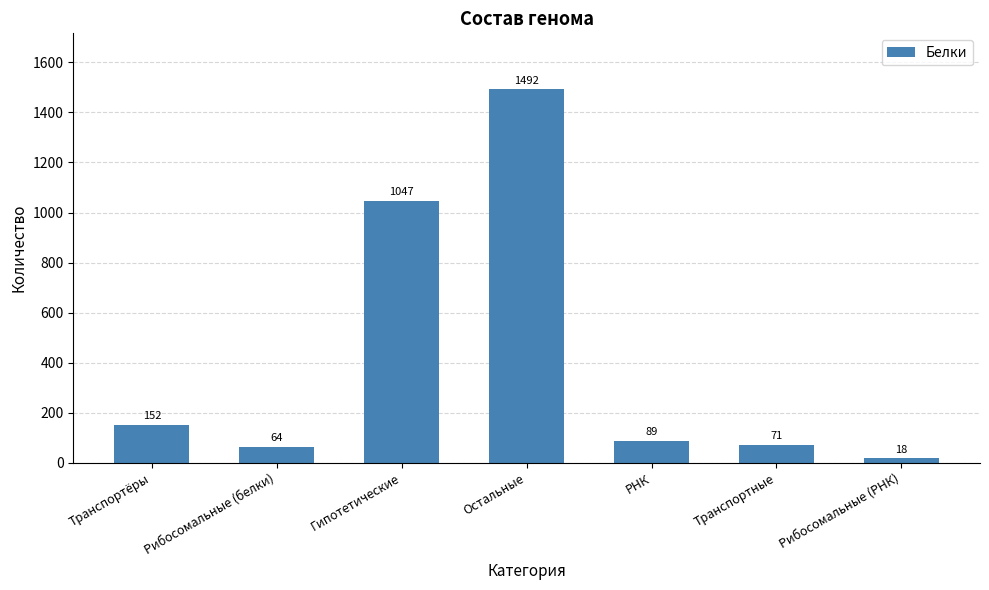

Which has a higher value, Рибосомальные (белки) or Рибосомальные (РНК)?

Рибосомальные (белки)